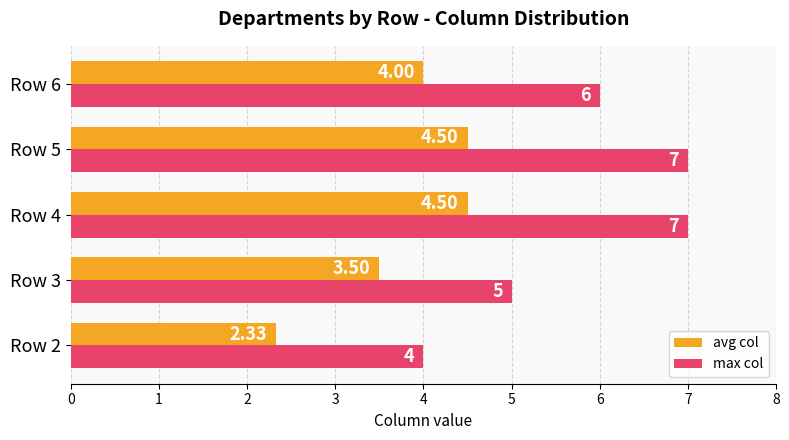

What are all the series names shown in the legend?

avg col, max col